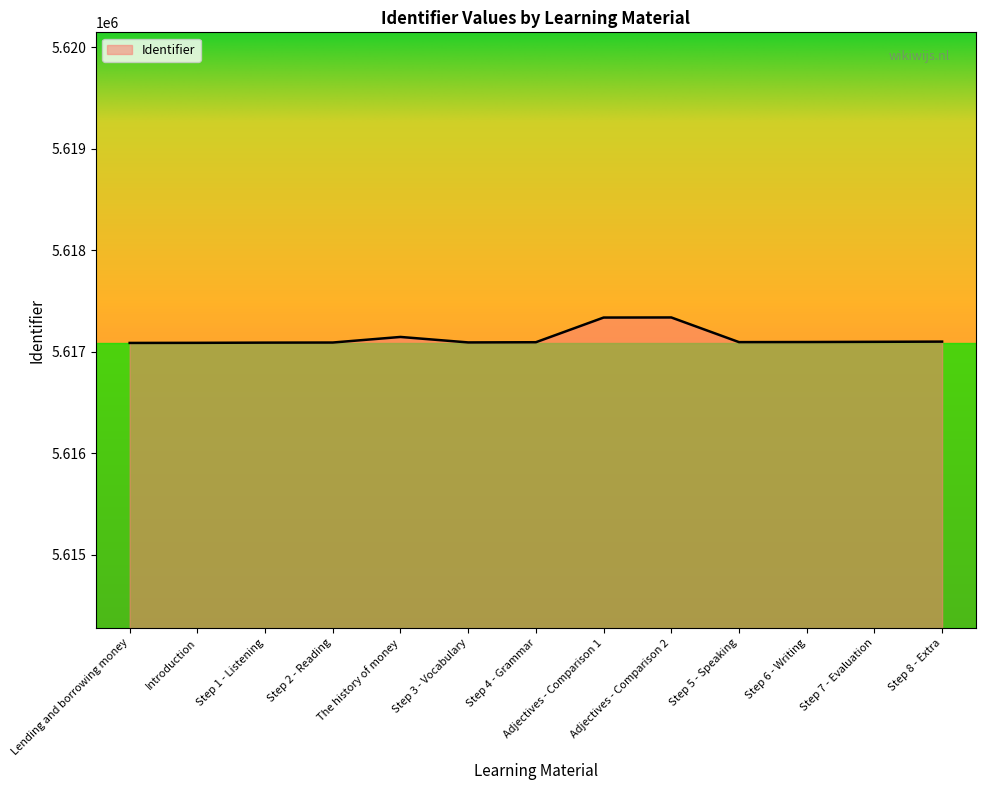

Approximately how many times larger is the value at Step 1 - Listening compared to Step 5 - Speaking?

1.0